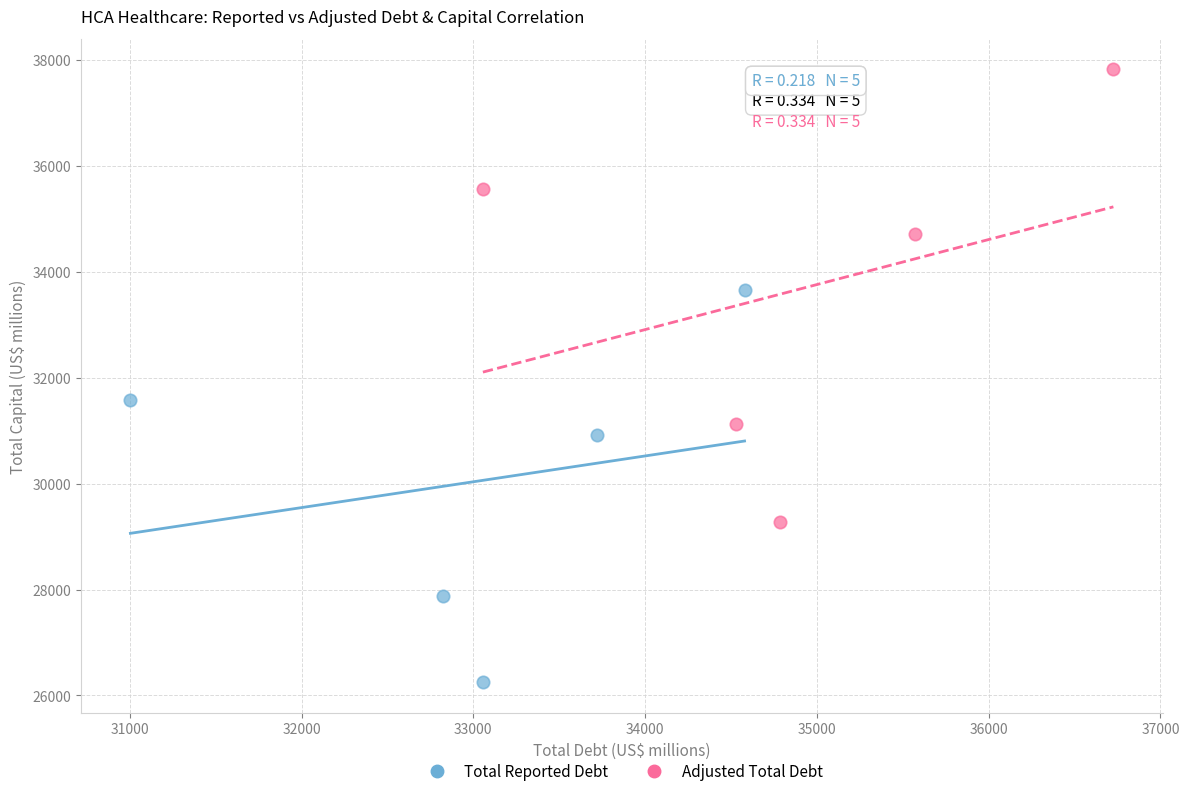

Which series contains the lowest Y value?

Total Reported Debt